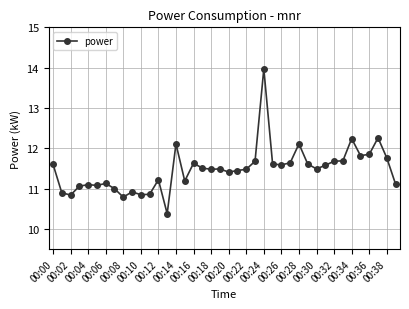

What is the average value?

11.5